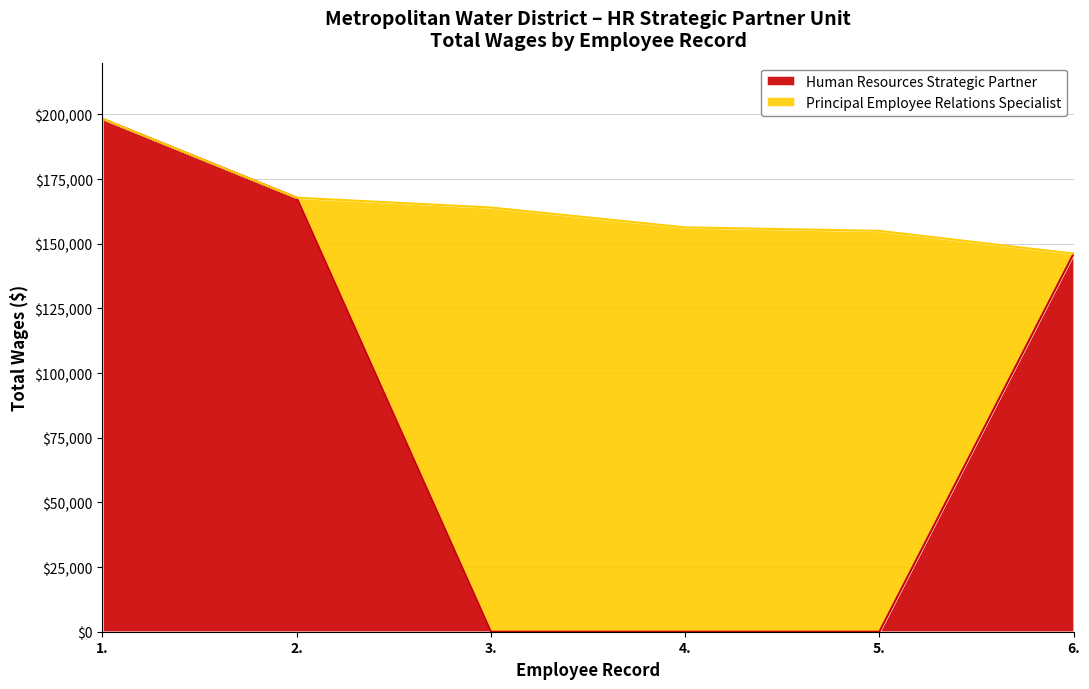

Which category has the lowest value across all series?

3.